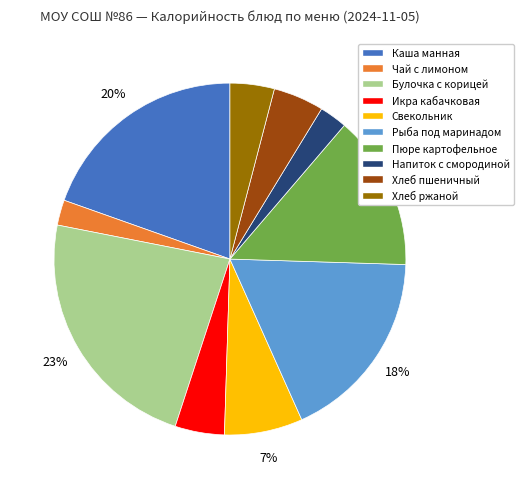

To the nearest percent, what is the difference between the largest and smallest slice percentages?

21%